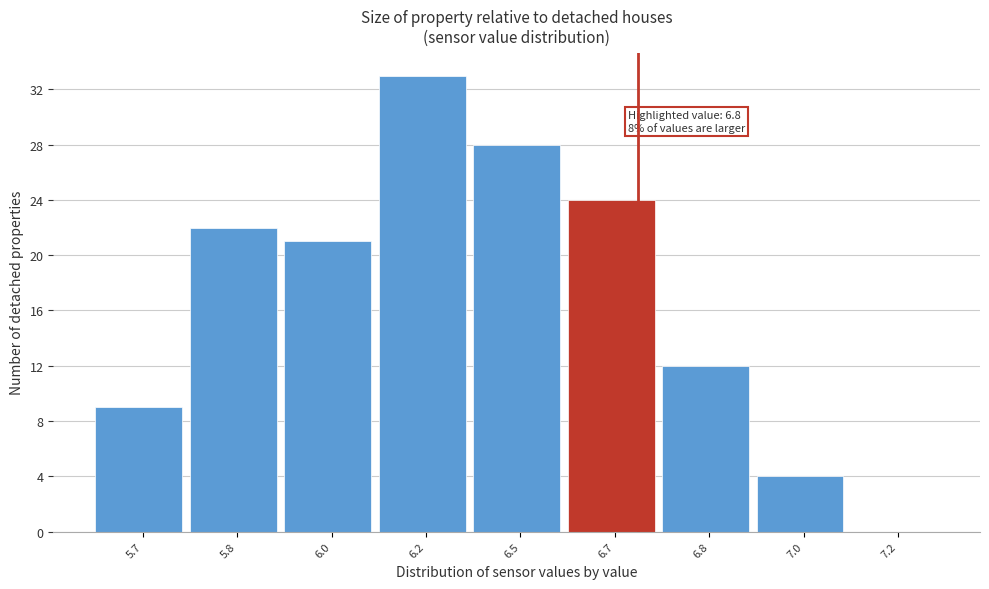

Reading right to left, list all the values displayed in this chart.

7.2=0	7.0=4	6.8=12	6.7=24	6.5=28	6.2=33	6.0=21	5.8=22	5.7=9